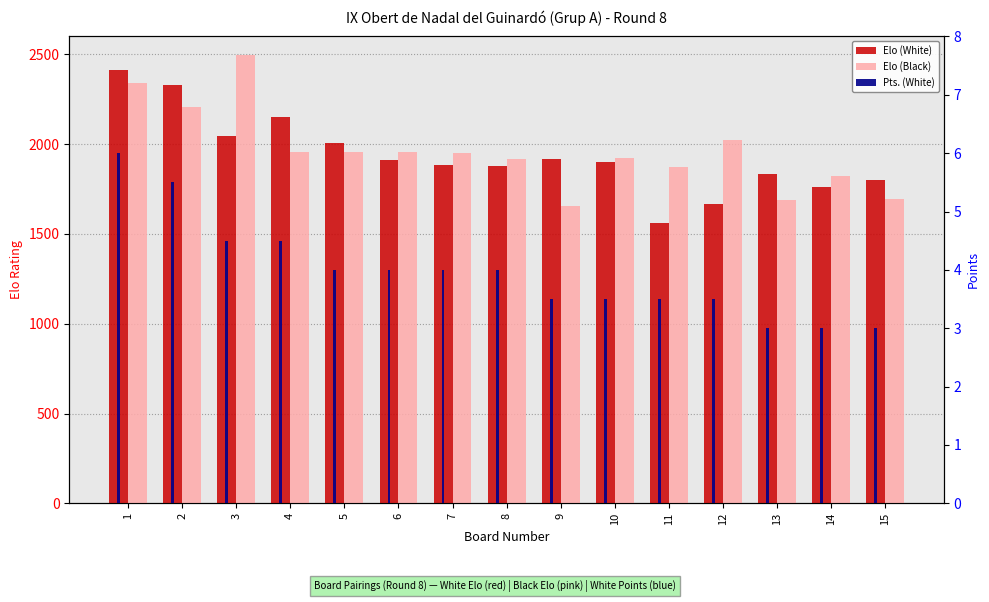

Reading right to left, list all the values displayed in this chart.

Elo (White): 1798.0	1759.0	1833.0	1666.0	1559.0	1898.0	1917.0	1879.0	1886.0	1914.0	2004.0	2149.0	2047.0	2329.0	2412.0
Elo (Black): 1697.0	1821.0	1688.0	2021.0	1873.0	1921.0	1655.0	1919.0	1953.0	1956.0	1959.0	1955.0	2498.0	2207.0	2339.0
Pts. (White): 3.0	3.0	3.0	3.5	3.5	3.5	3.5	4.0	4.0	4.0	4.0	4.5	4.5	5.5	6.0